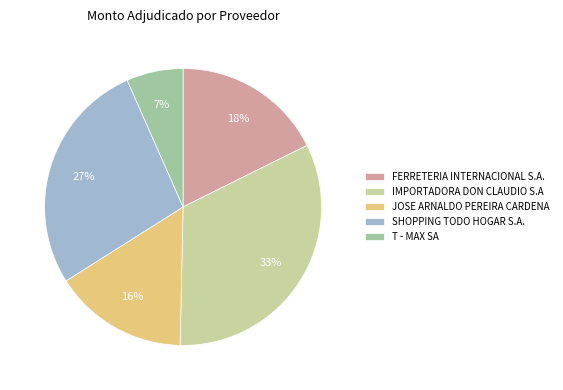

Is the sum of T - MAX SA and IMPORTADORA DON CLAUDIO S.A greater than half?

No